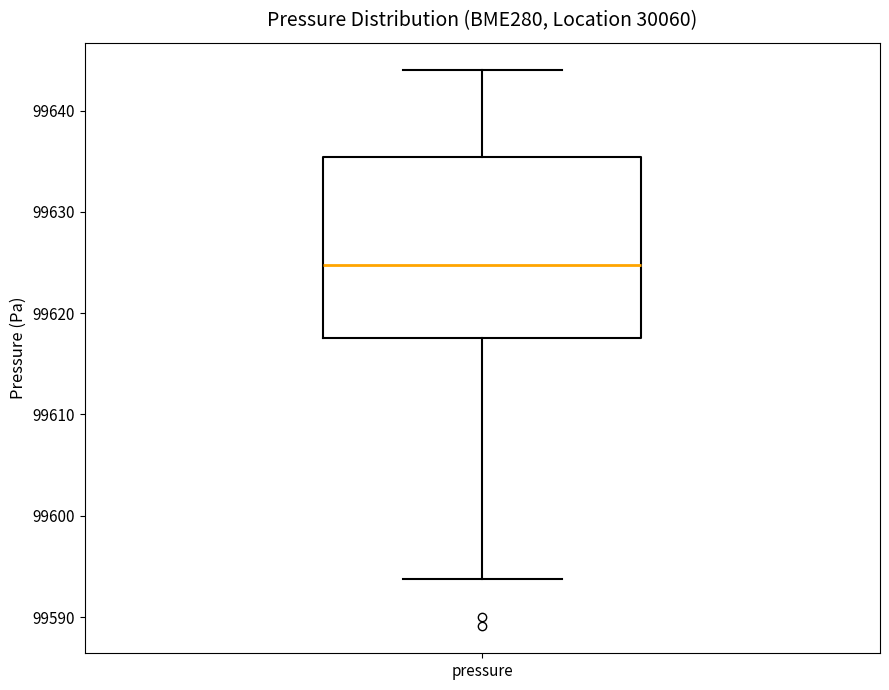

Transcribe this box plot: give where the median line is, the range the box spans, and where the two whiskers end, as read against the y-axis. The values are not printed on the chart, so give them approximately, as read against the axis.

median 99625, box 99618 to 99635, whiskers 99594 to 99644